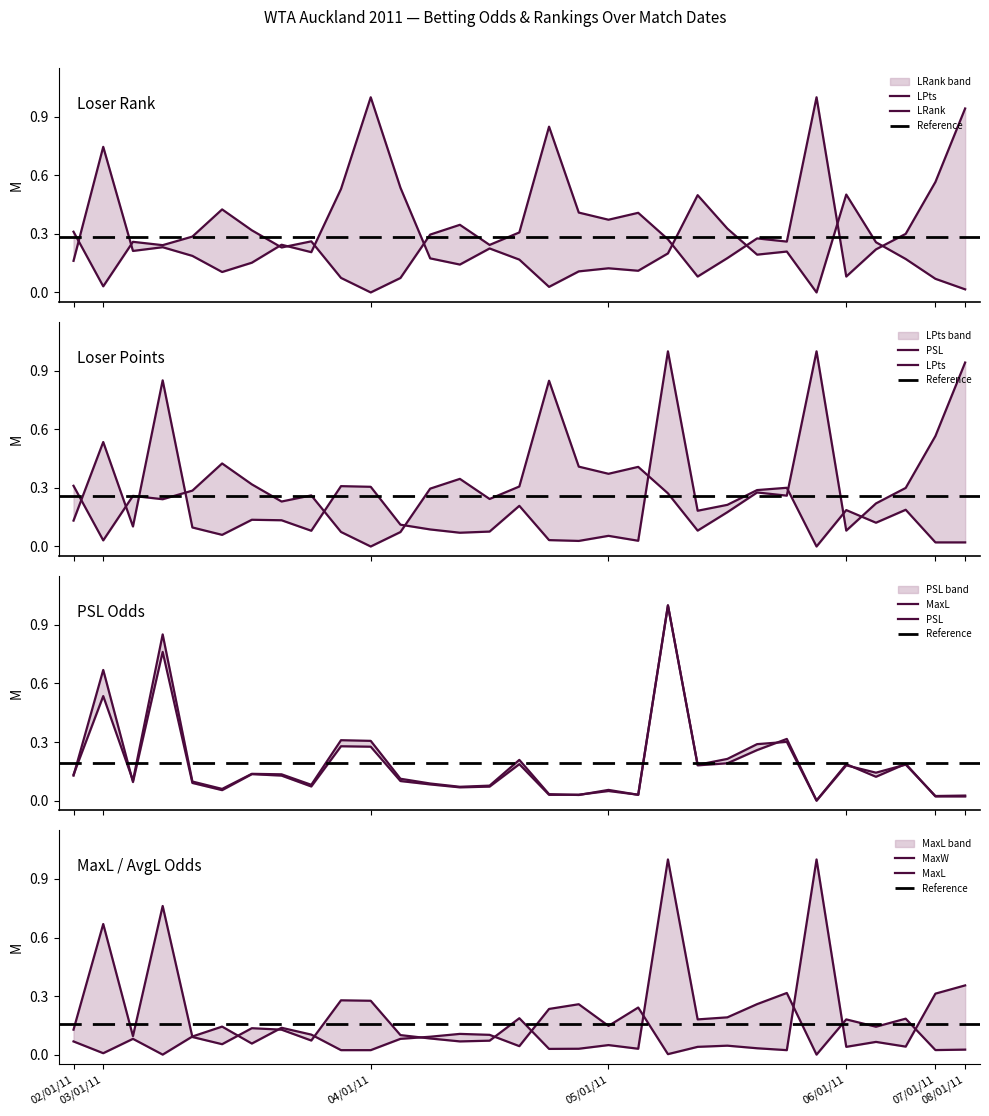

What is the spread (max minus min) of values at 05/01/11?

0.3